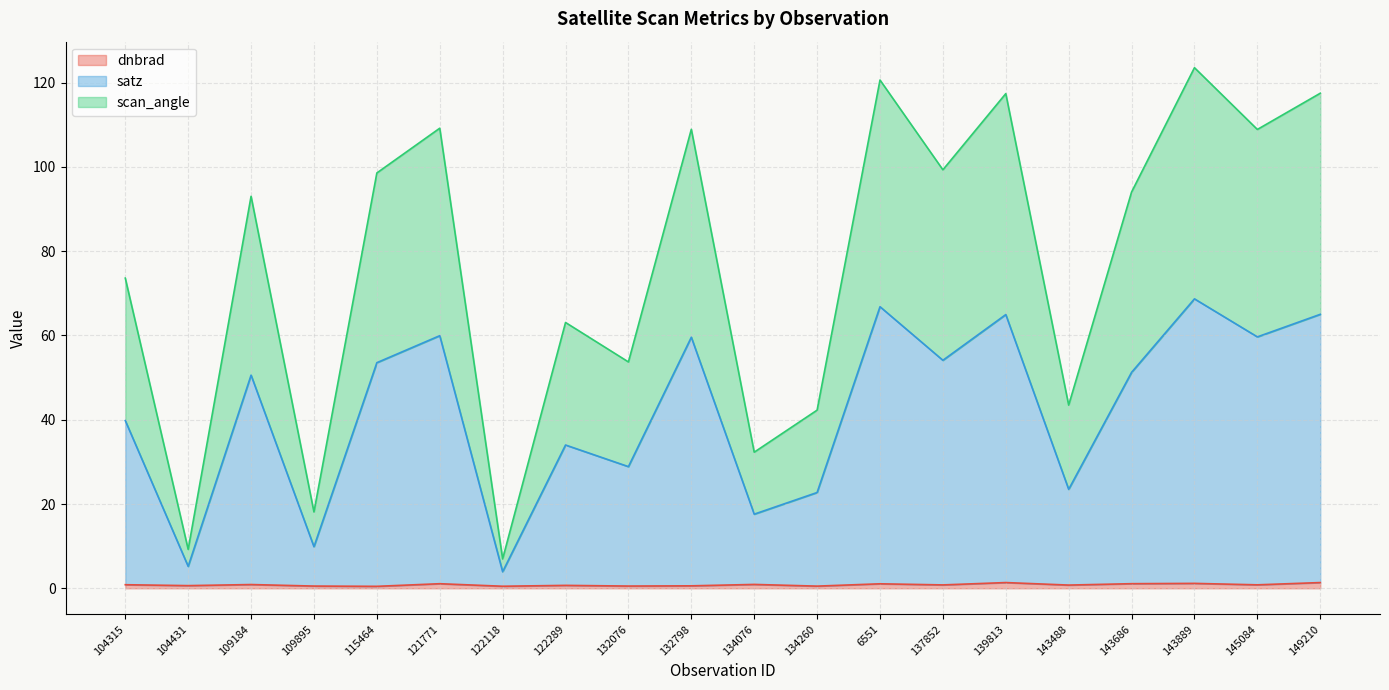

What is the spread (max minus min) of values at 6551?

119.6